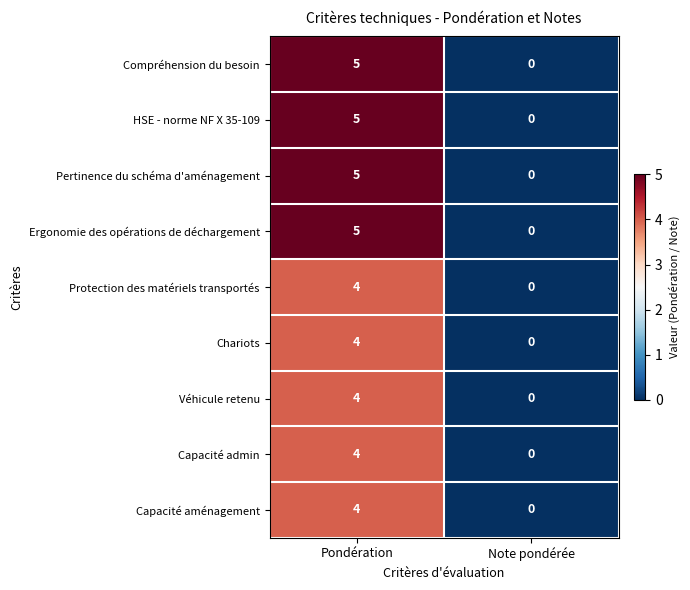

List the labels in order of Compréhension du besoin value, smallest first.

Note pondérée, Pondération